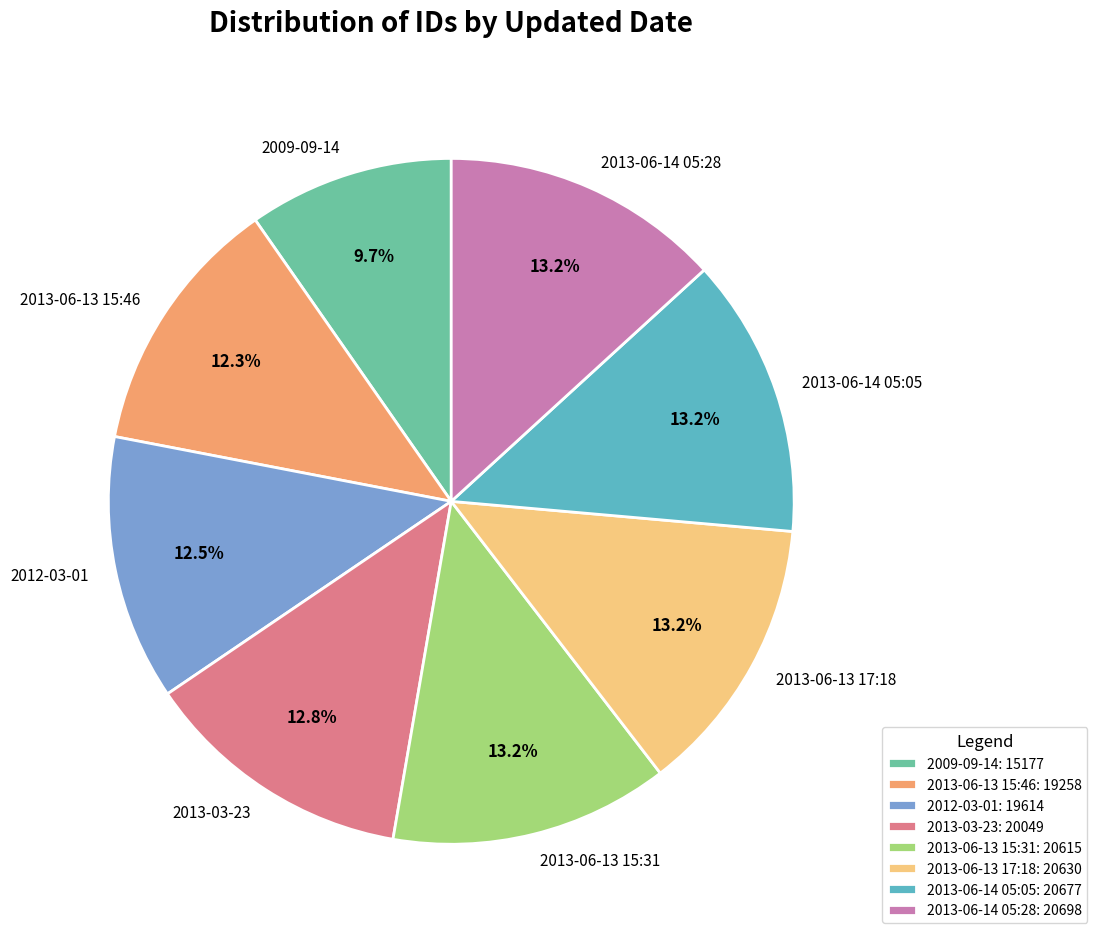

How many segments does this pie chart have?

8